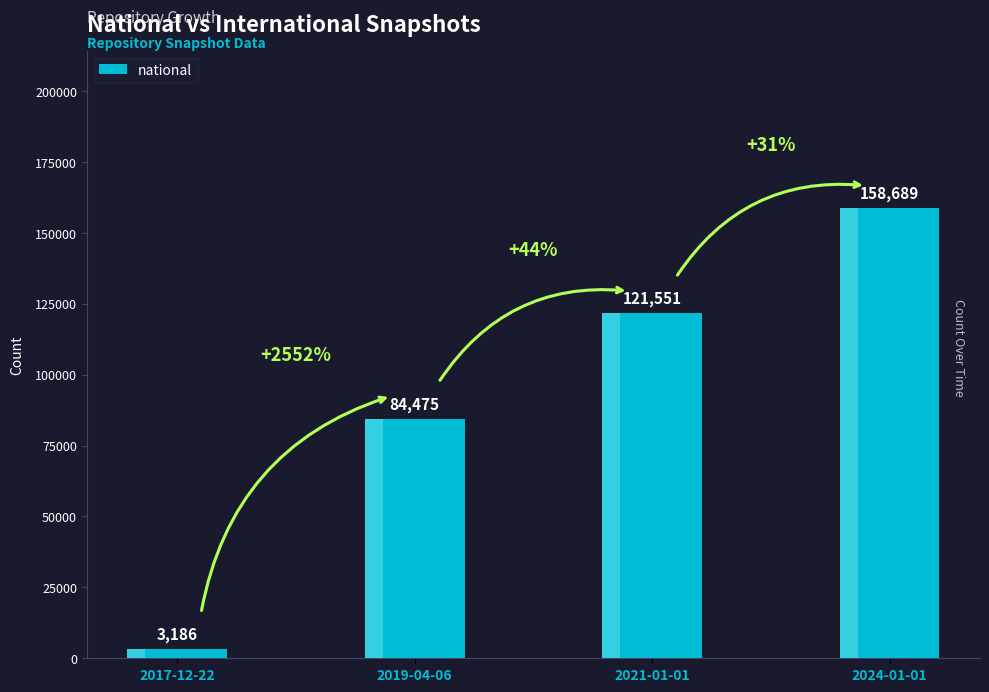

What is the change in value from 2019-04-06 to 2024-01-01?

+74214